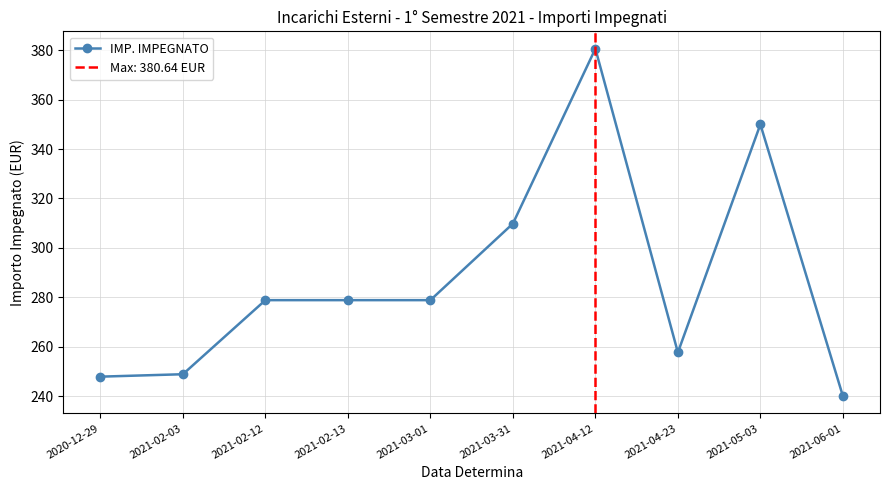

What is the label of the 7th point from the left?

2021-04-12